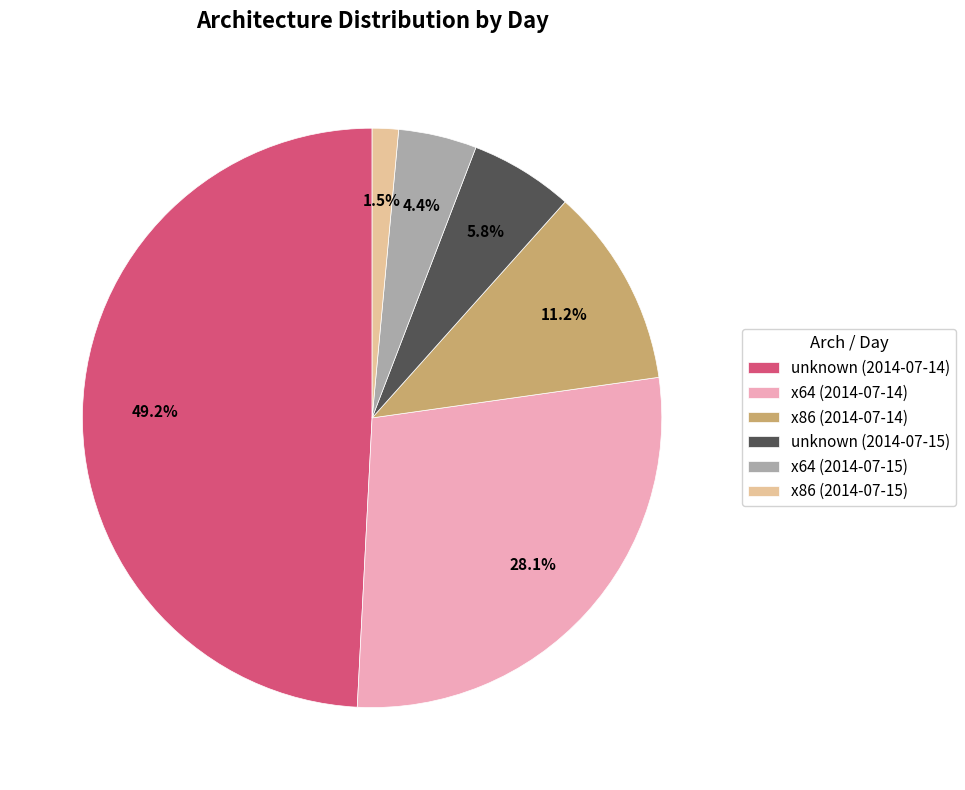

The unknown (2014-07-14) slice represents 57% of the pie. True or false?

False